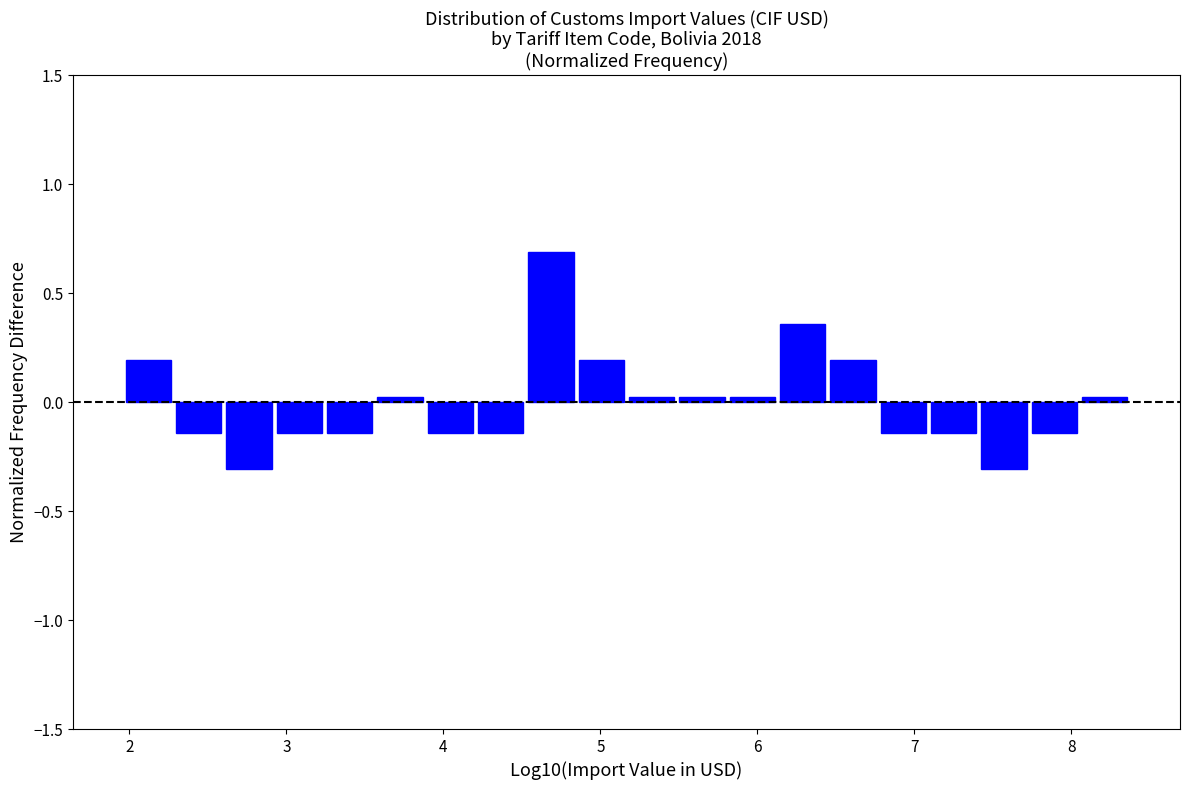

Around what value on the x-axis is the tallest bar? Give the approximate position of its centre, as read against the axis.

4.7